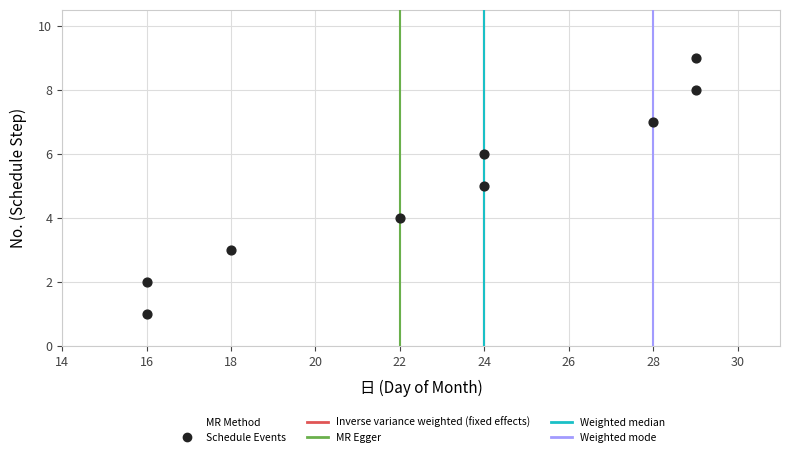

What is the average Y value?

5